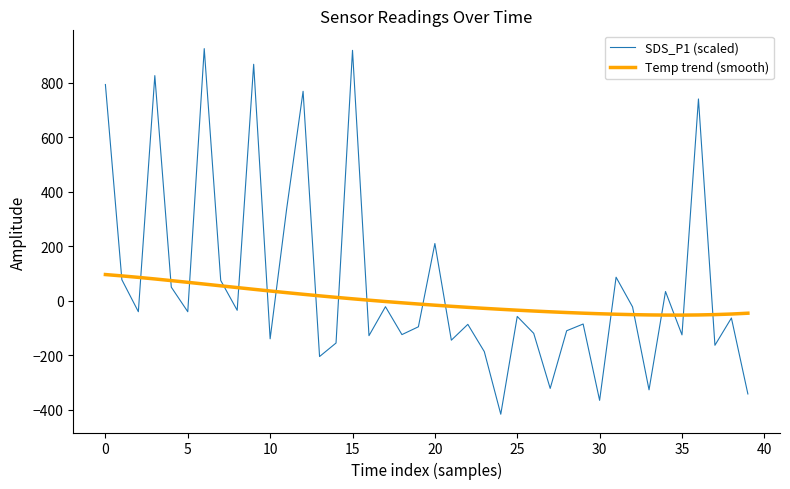

What is the sum of all SDS_P1 (scaled) values?

2800.4